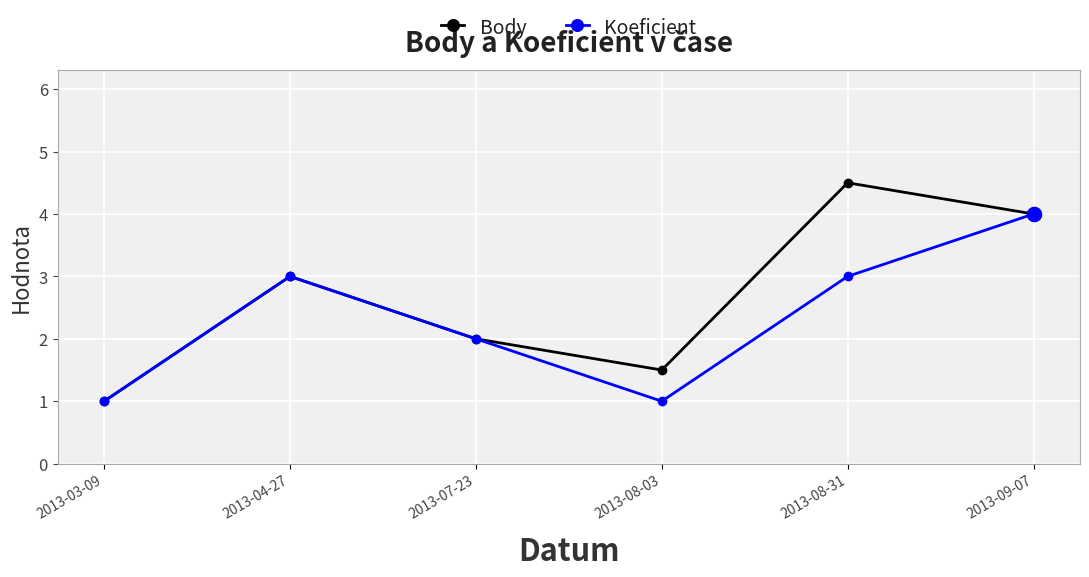

True or false: Koeficient has a value of 2.0 at 2013-07-23.

True